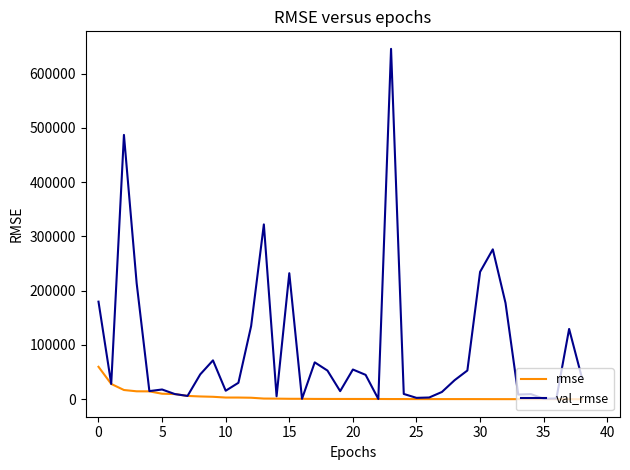

Which series has the widest spread of values?

val_rmse